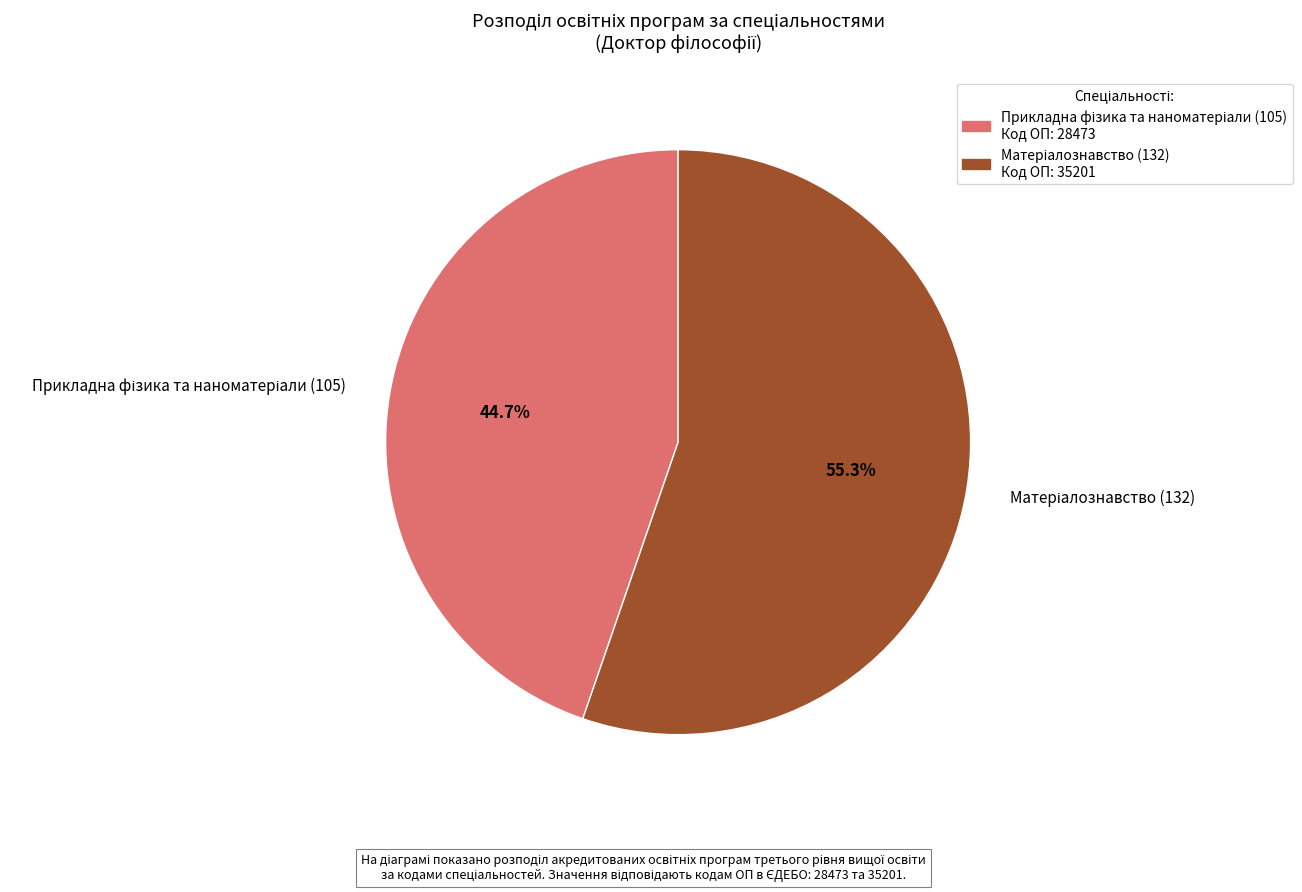

Does any single category account for the majority?

Yes